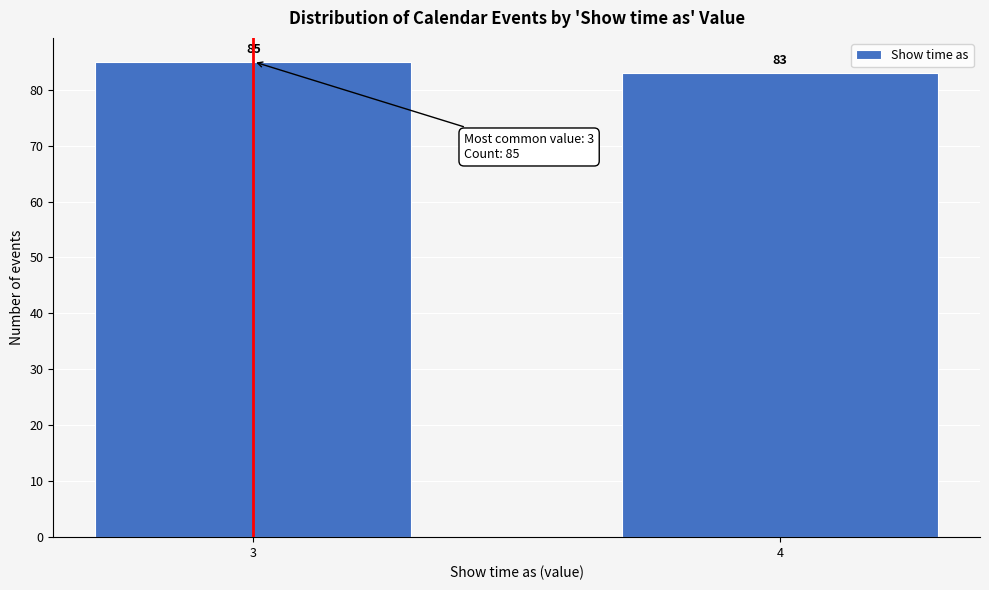

Reading left to right, extract all data points from this chart.

3=85	4=83